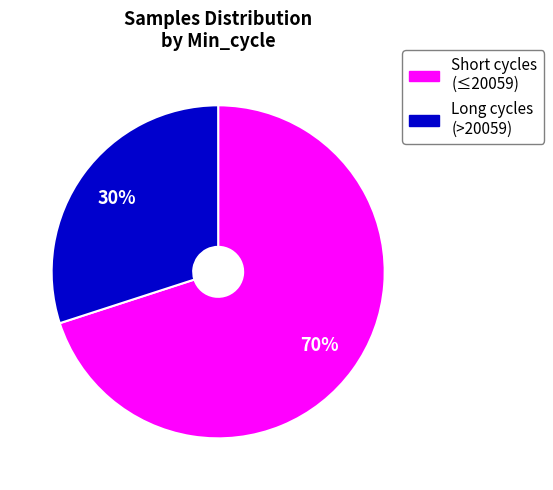

Is the sum of Short cycles (≤20059) and Long cycles (>20059) greater than half?

Yes